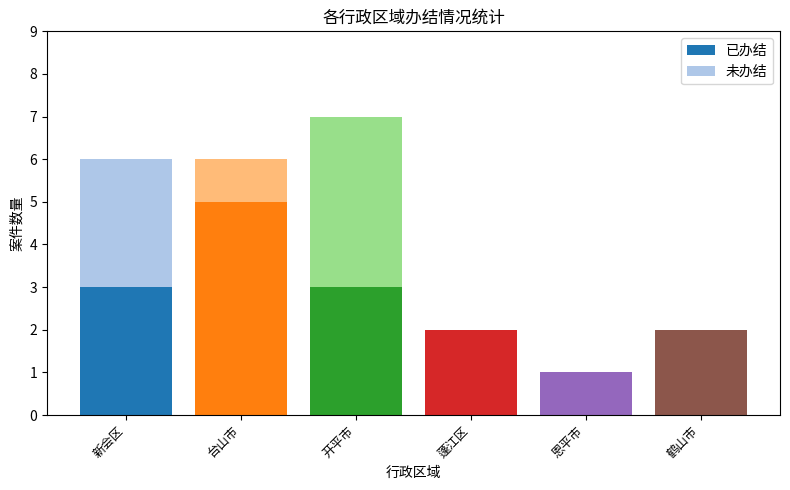

Count the number of data series in this chart.

2